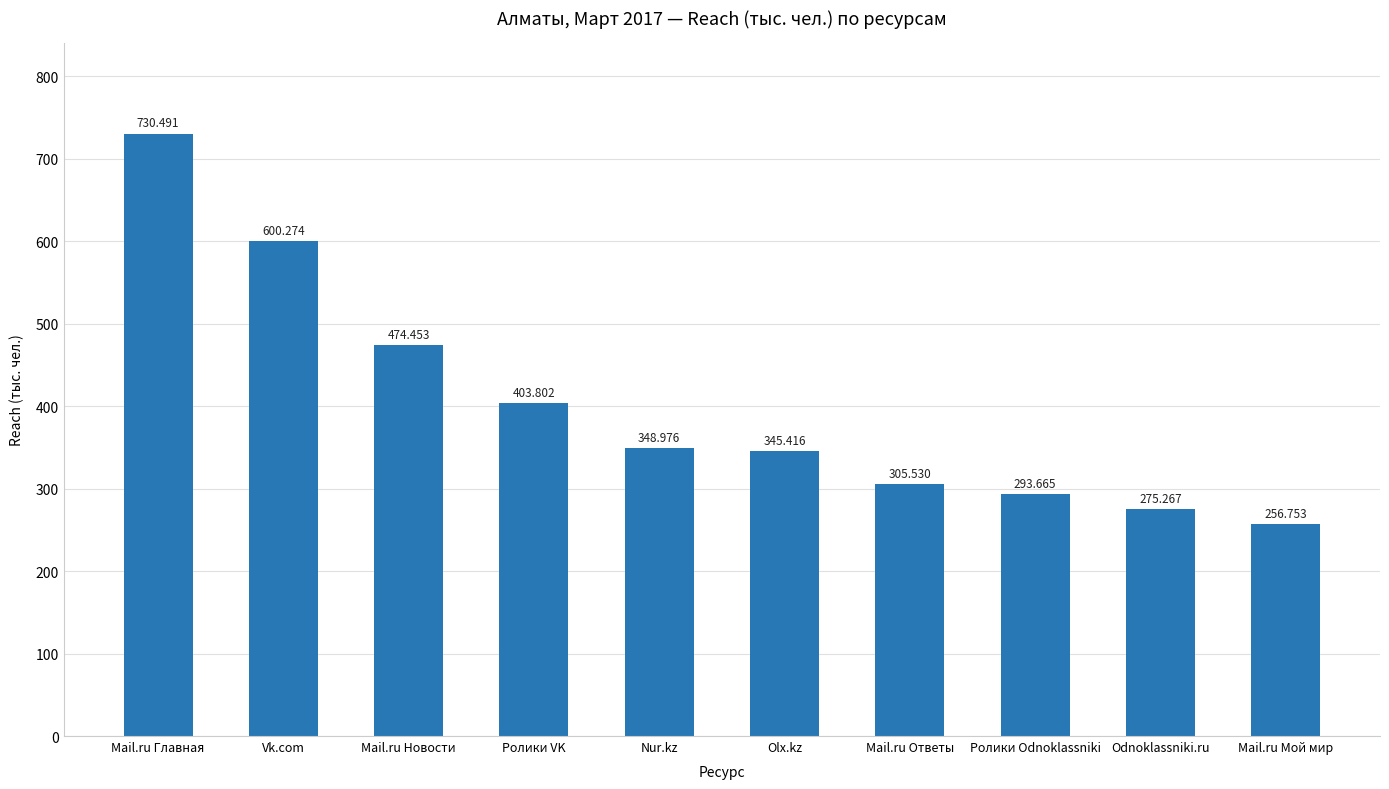

List the labels in order of value, smallest first.

Mail.ru Мой мир, Odnoklassniki.ru, Ролики Odnoklassniki, Mail.ru Ответы, Olx.kz, Nur.kz, Ролики VK, Mail.ru Новости, Vk.com, Mail.ru Главная